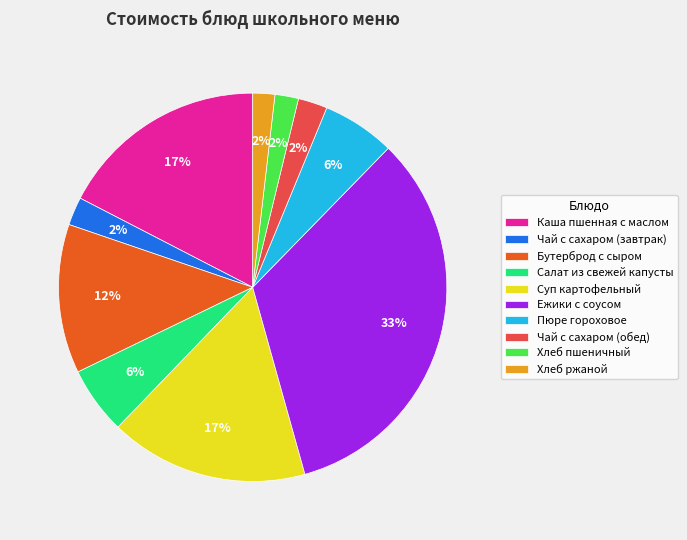

Which slice is the largest?

Ежики с соусом